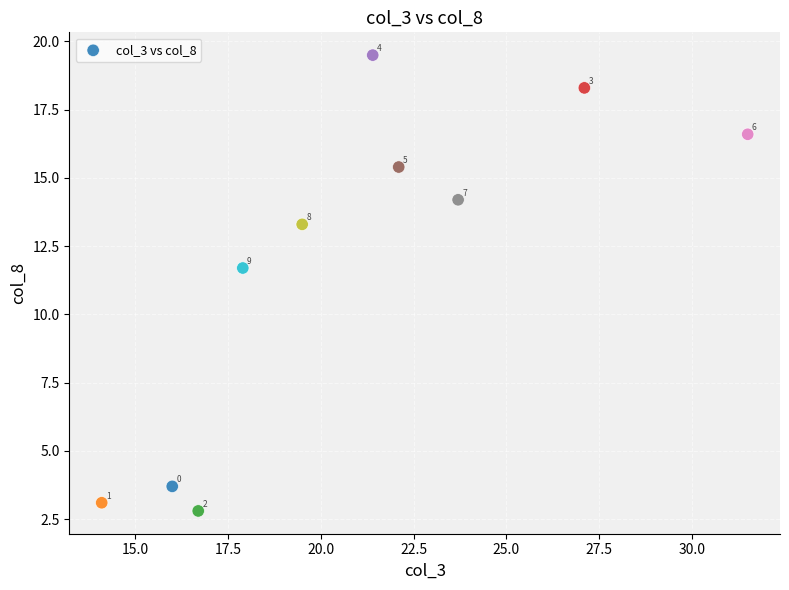

What Y value in the scatter plot is closest to 11?

11.7